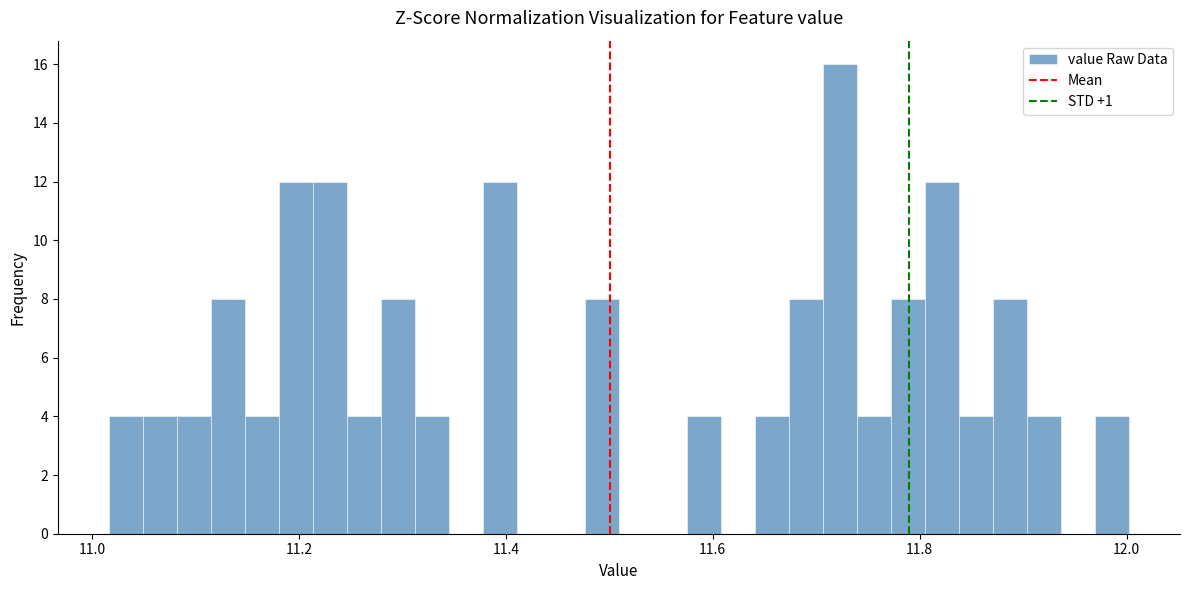

Around what value on the x-axis is the tallest bar? Give the approximate position of its centre, as read against the axis.

11.72